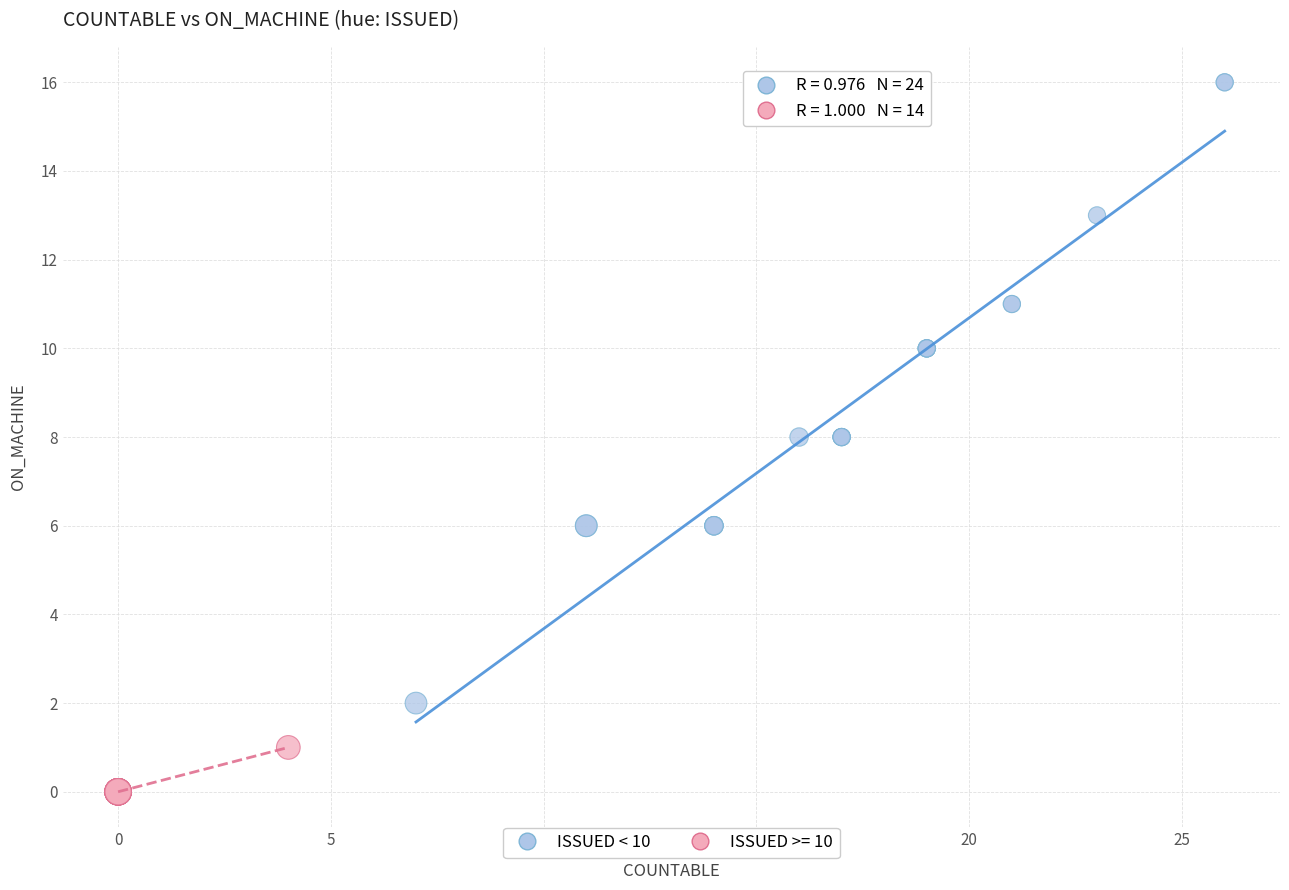

Which series contains the lowest Y value?

ISSUED >= 10